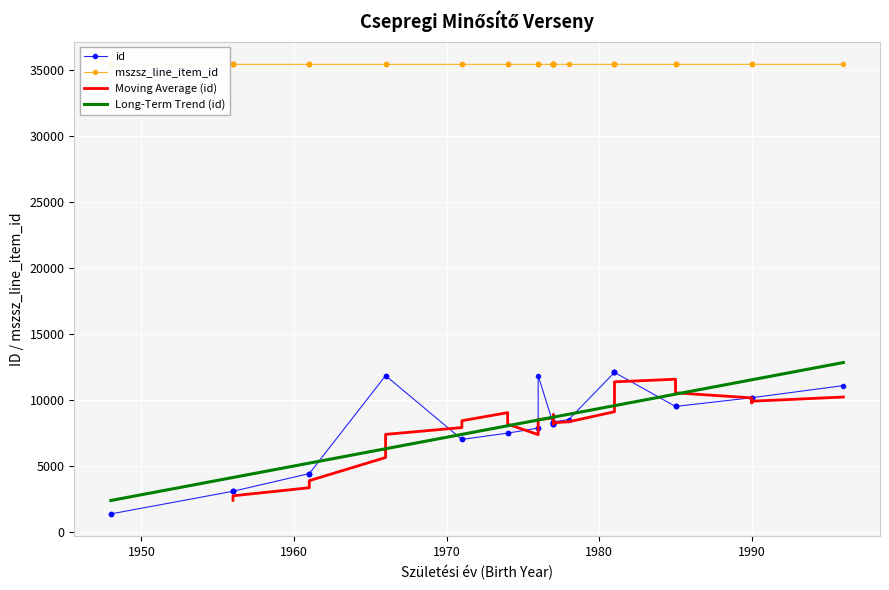

What is the average value of the id series?

7950